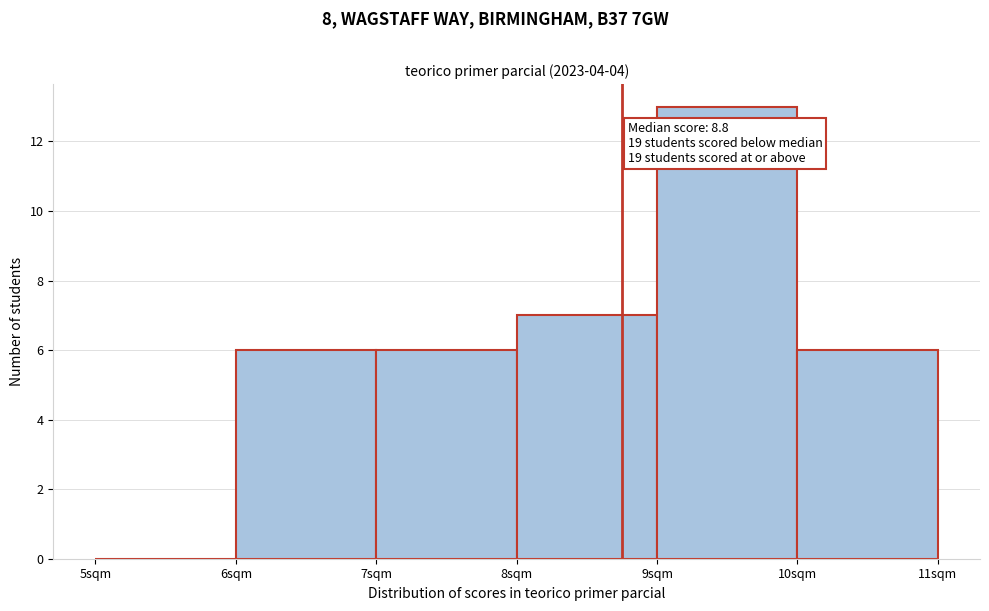

Which range on the x-axis has the tallest bar?

9 to 10